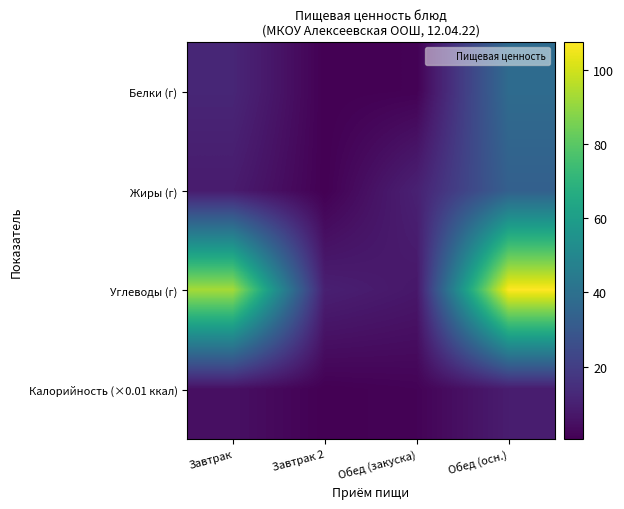

How many series are shown in this chart?

4